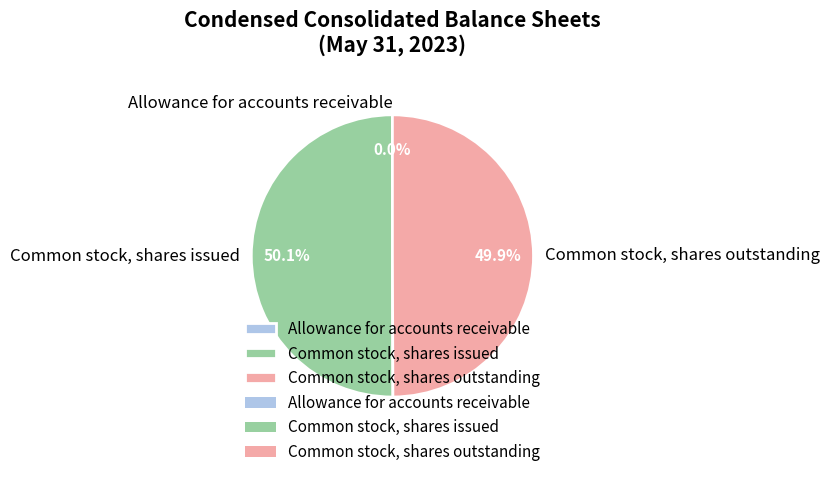

How much of the chart is everything except Common stock, shares outstanding?

50.1%